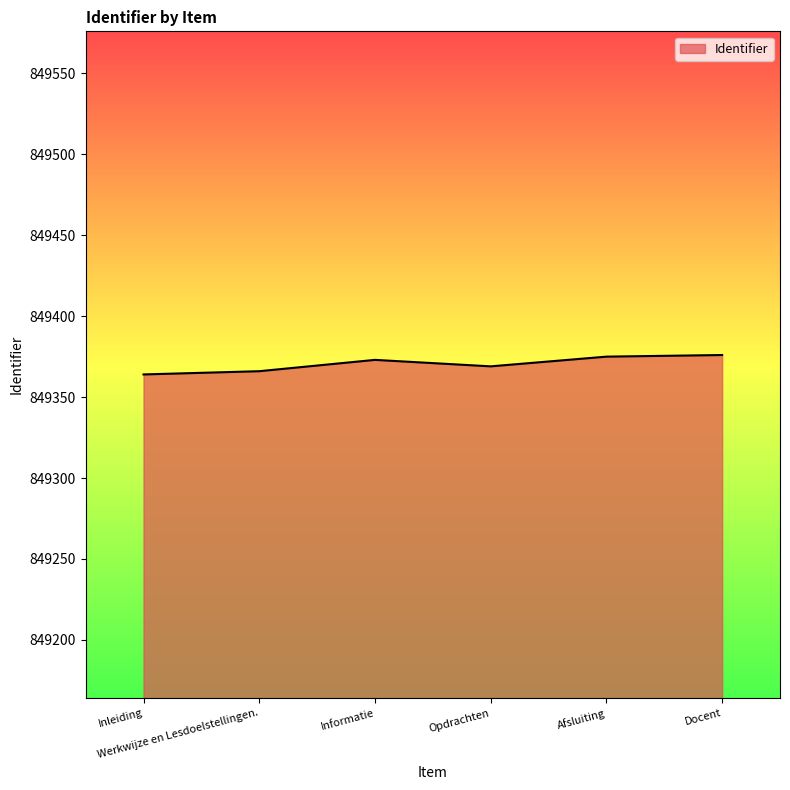

What is the maximum value shown in the chart?

849376